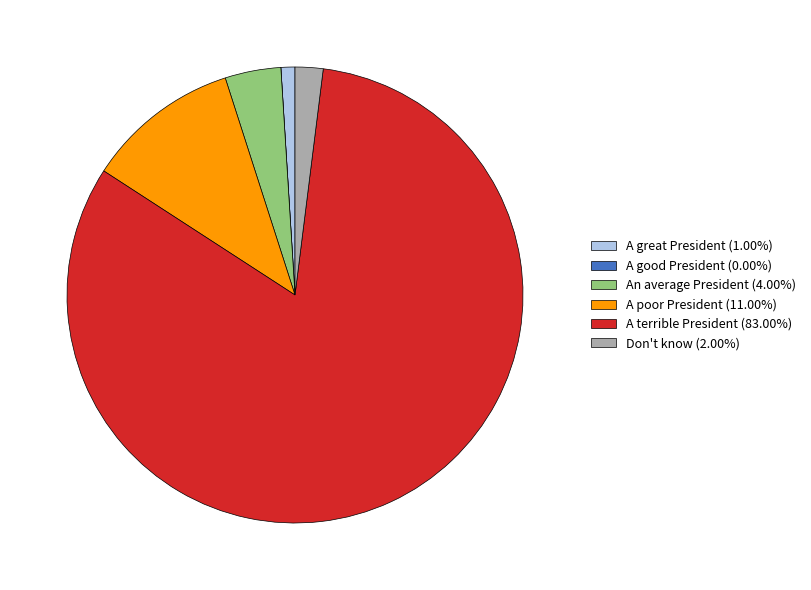

Is the sum of A terrible President (83.00%) and An average President (4.00%) greater than half?

Yes